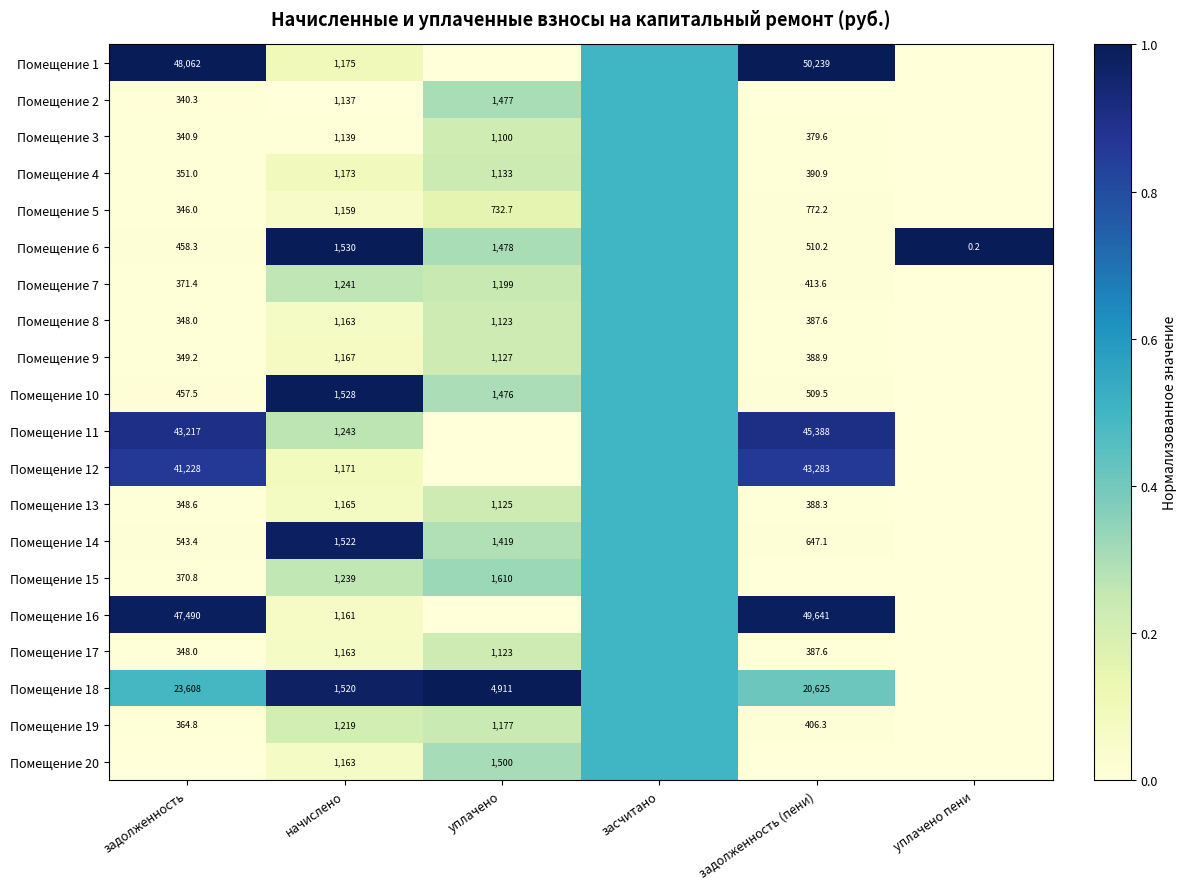

At how many categories does at least one series exceed 0?

6